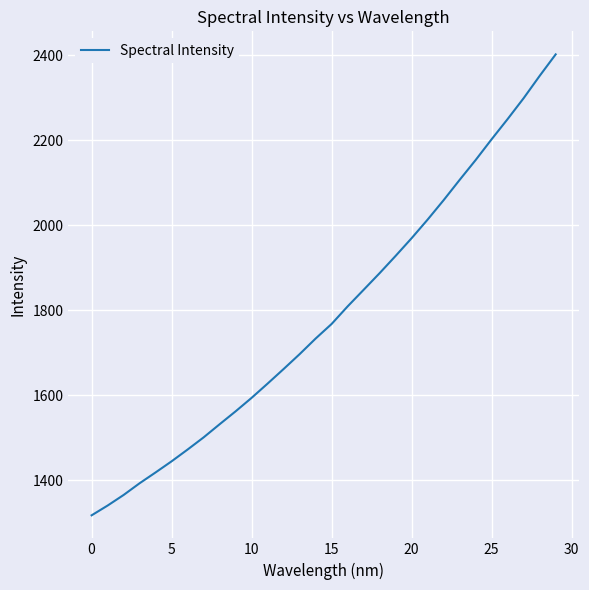

What is the difference between the maximum and minimum values?

1084.6